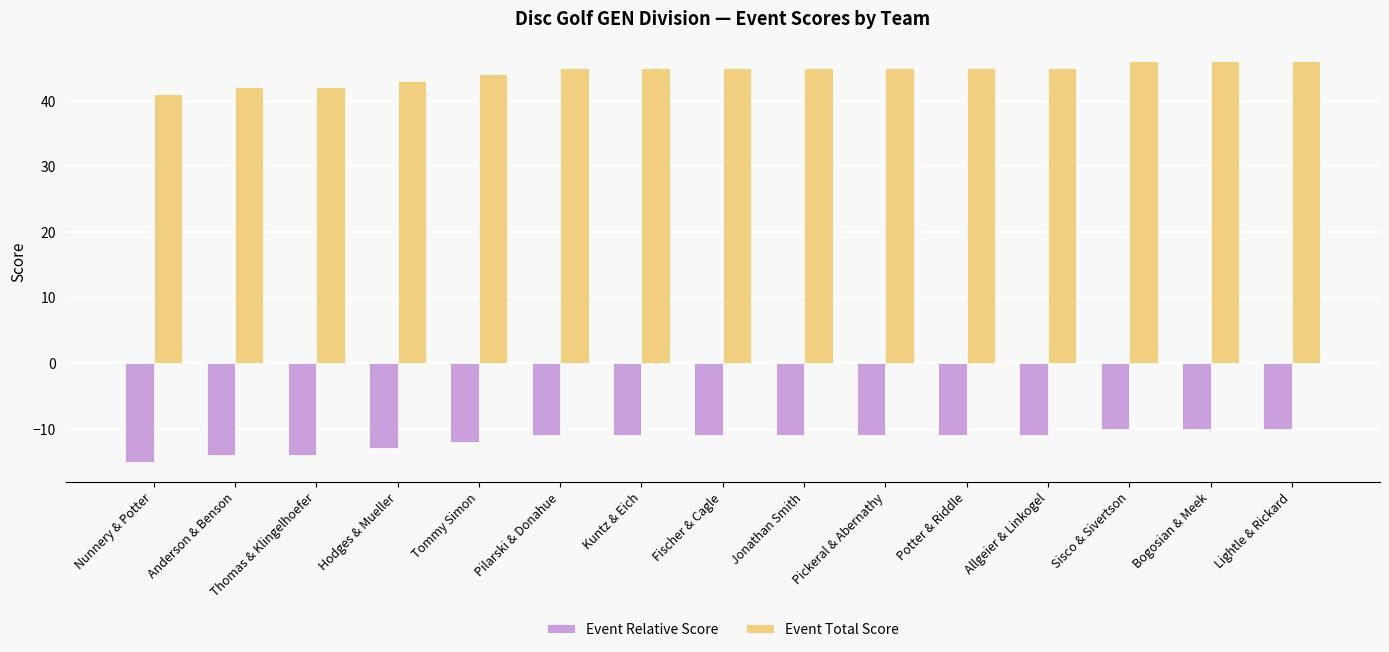

Reading left to right, transcribe all the data shown in this chart.

Event Relative Score: Nunnery & Potter=-15	Anderson & Benson=-14	Thomas & Klingelhoefer=-14	Hodges & Mueller=-13	Tommy Simon=-12	Pilarski & Donahue=-11	Kuntz & Eich=-11	Fischer & Cagle=-11	Jonathan Smith=-11	Pickeral & Abernathy=-11	Potter & Riddle=-11	Allgeier & Linkogel=-11	Sisco & Sivertson=-10	Bogosian & Meek=-10	Lightle & Rickard=-10
Event Total Score: Nunnery & Potter=41	Anderson & Benson=42	Thomas & Klingelhoefer=42	Hodges & Mueller=43	Tommy Simon=44	Pilarski & Donahue=45	Kuntz & Eich=45	Fischer & Cagle=45	Jonathan Smith=45	Pickeral & Abernathy=45	Potter & Riddle=45	Allgeier & Linkogel=45	Sisco & Sivertson=46	Bogosian & Meek=46	Lightle & Rickard=46